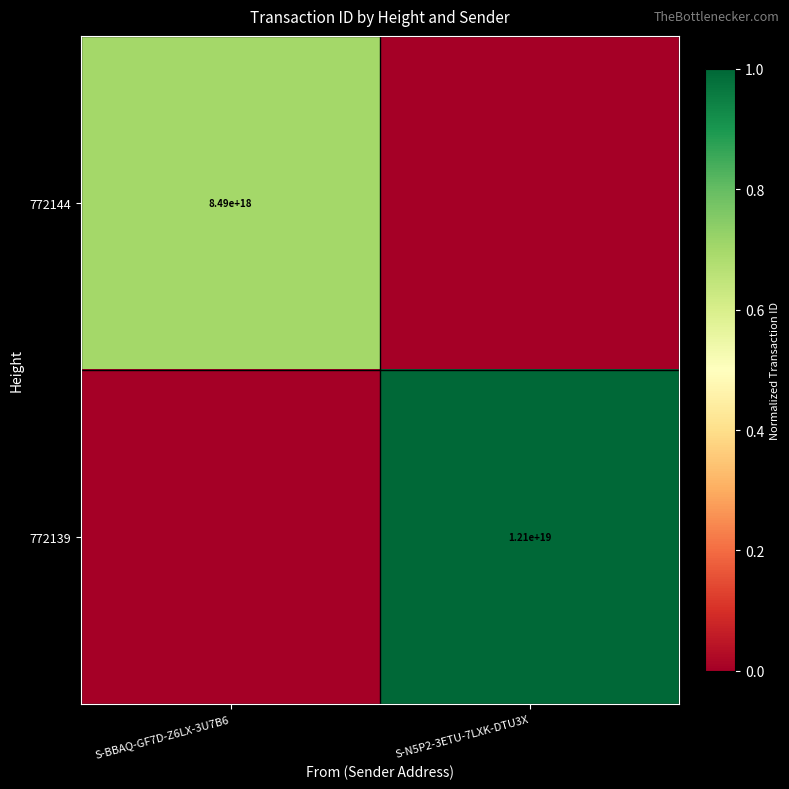

True or false: 772144 has a value of 8490000000000000000 at S-BBAQ-GF7D-Z6LX-3U7B6.

True